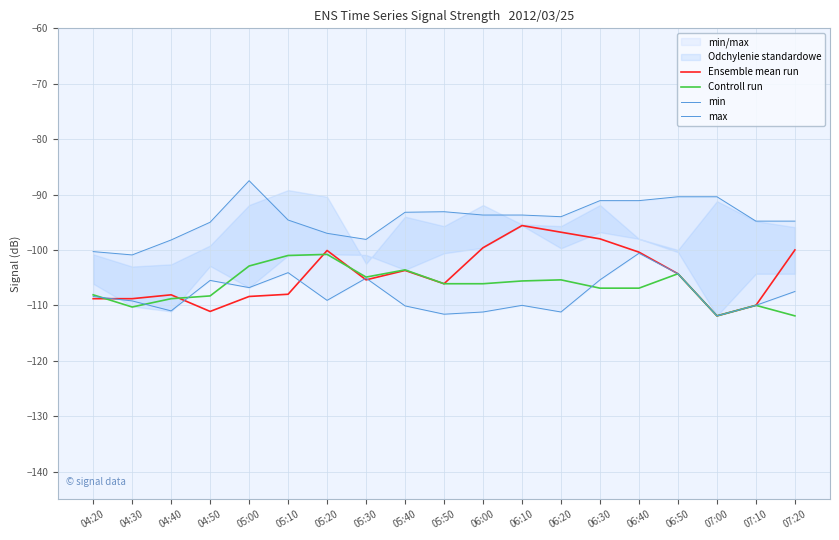

How many intersections are there between max and Controll run?

5